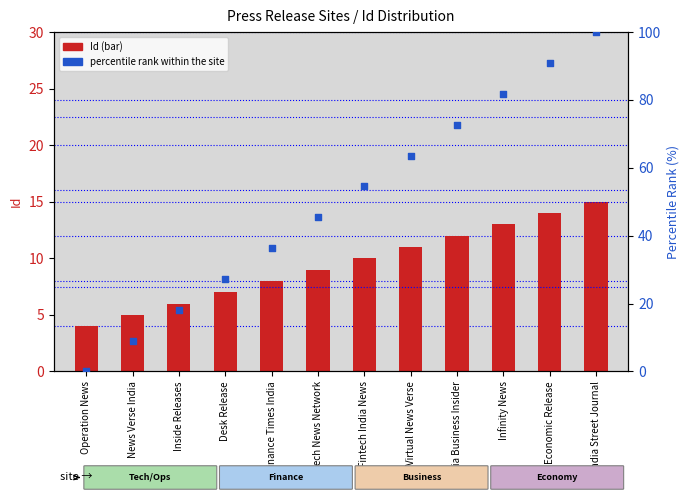

What are all the series names shown in the legend?

Id, percentile rank within the site